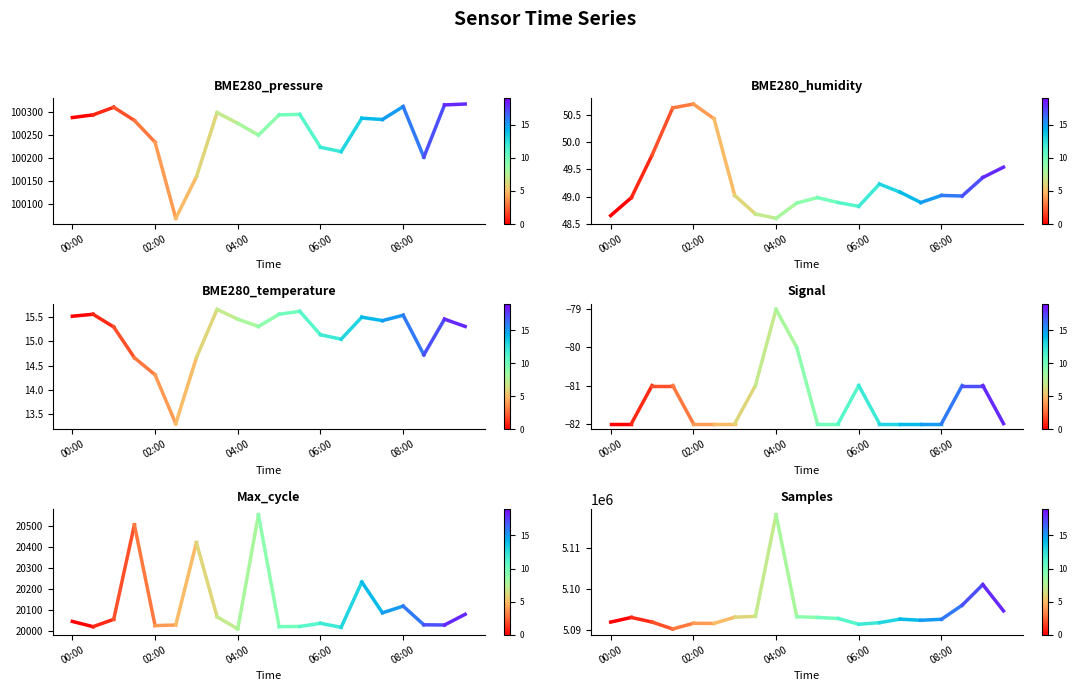

What is the value of the Max_cycle point at the 2nd from the left?

20019.0